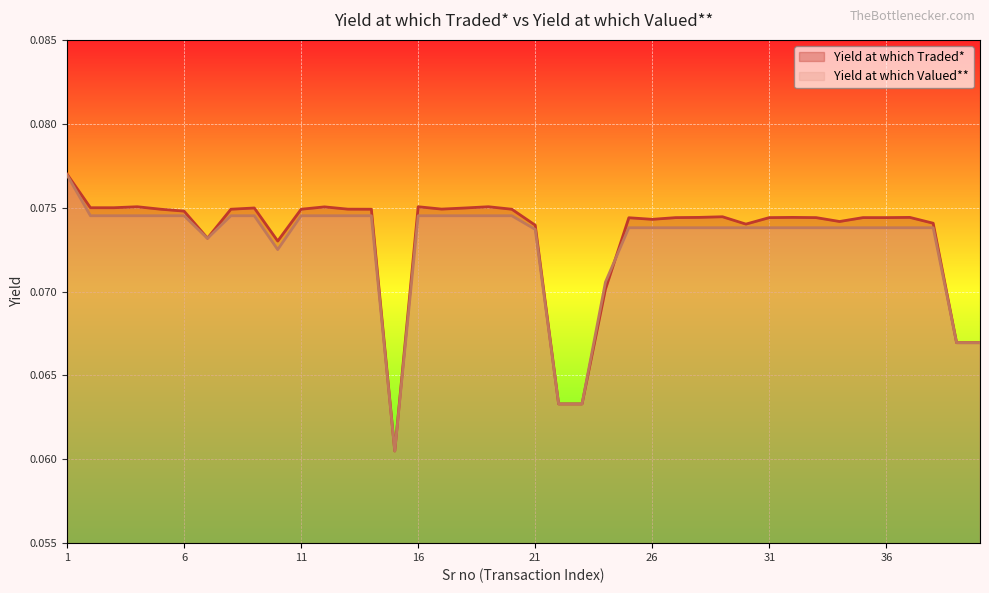

Reading left to right, what are all the values shown in this chart?

Yield at which Traded*: 0.1	0.1	0.1	0.1	0.1	0.1	0.1	0.1	0.1	0.1	0.1	0.1	0.1	0.1	0.1	0.1	0.1	0.1	0.1	0.1	0.1	0.1	0.1	0.1	0.1	0.1	0.1	0.1	0.1	0.1	0.1	0.1	0.1	0.1	0.1	0.1	0.1	0.1	0.1	0.1
Yield at which Valued**: 0.1	0.1	0.1	0.1	0.1	0.1	0.1	0.1	0.1	0.1	0.1	0.1	0.1	0.1	0.1	0.1	0.1	0.1	0.1	0.1	0.1	0.1	0.1	0.1	0.1	0.1	0.1	0.1	0.1	0.1	0.1	0.1	0.1	0.1	0.1	0.1	0.1	0.1	0.1	0.1